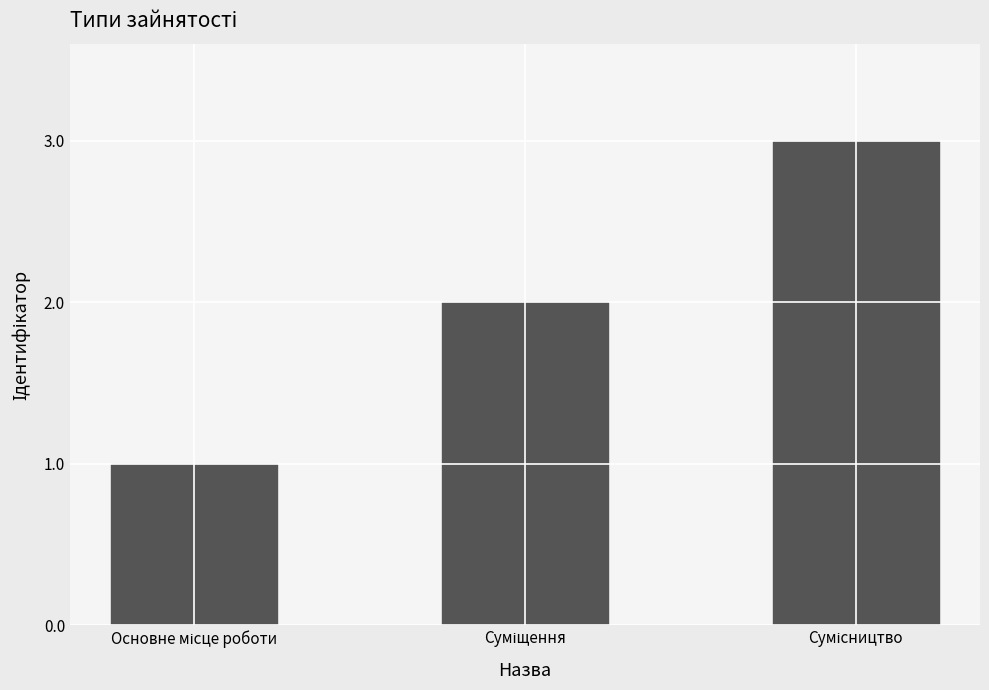

What is the sum of all values?

6